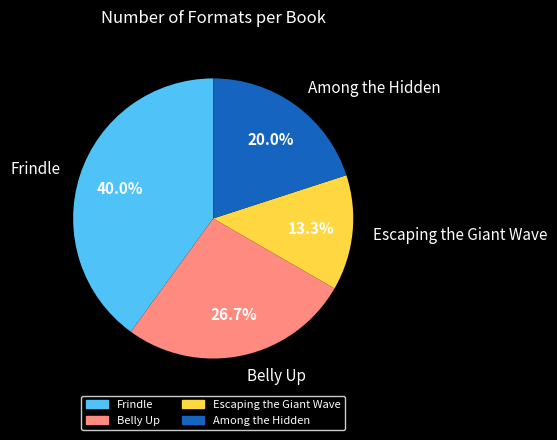

What percentage do Belly Up and Among the Hidden together represent?

46.7%